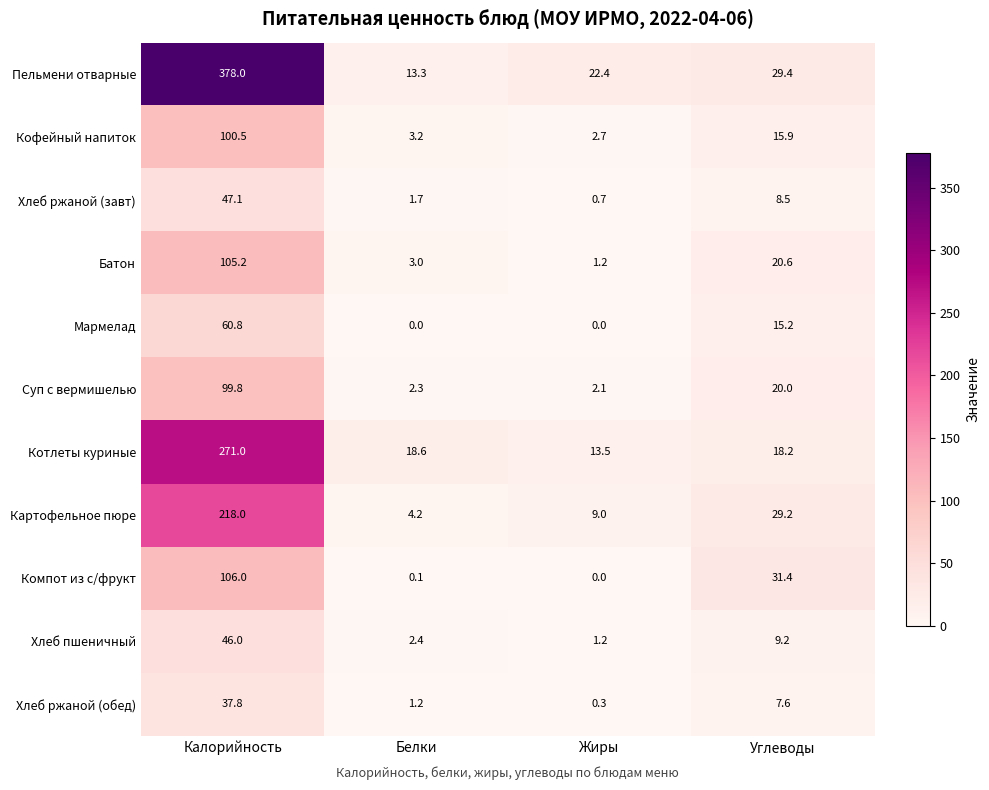

The value of Картофельное пюре at Углеводы is 20.2. True or false?

False